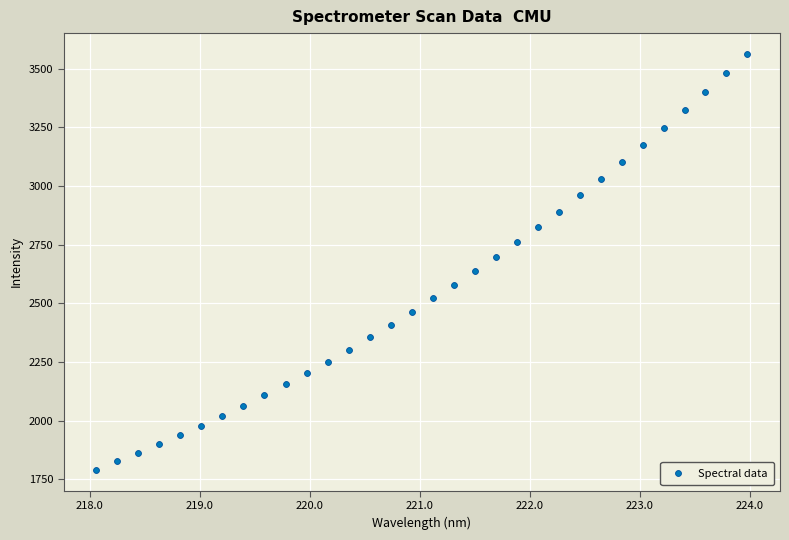

What is the range of X values (max minus min)?

5.9